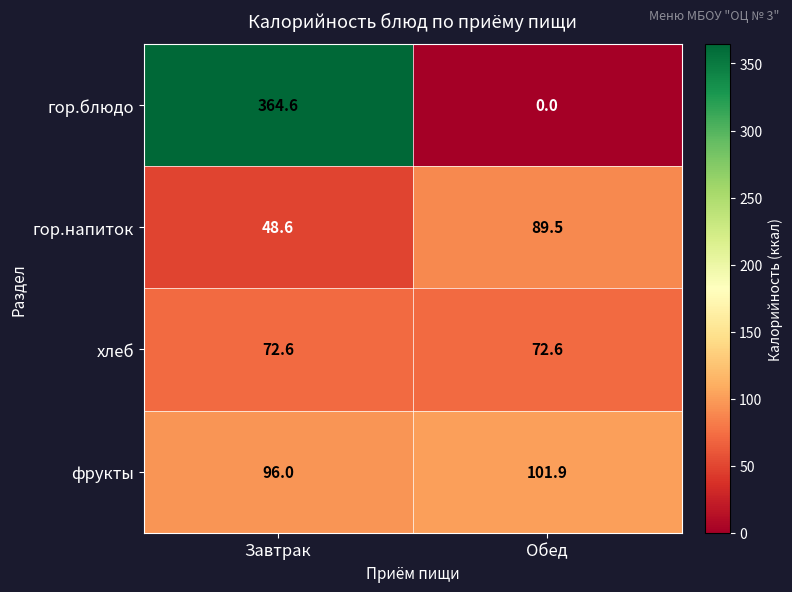

True or false: гор.напиток has a value of 48.6 at Завтрак.

True